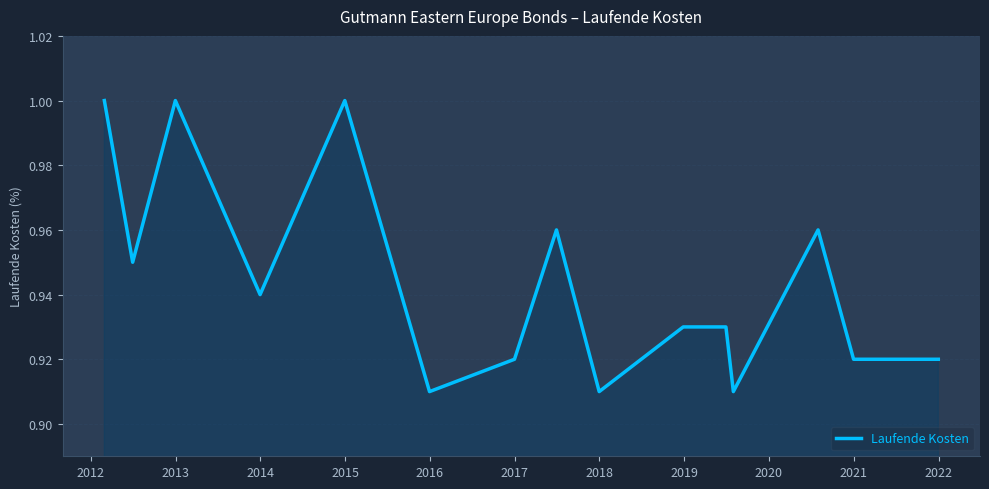

True or false: the data has more than 1 interior local peaks.

True